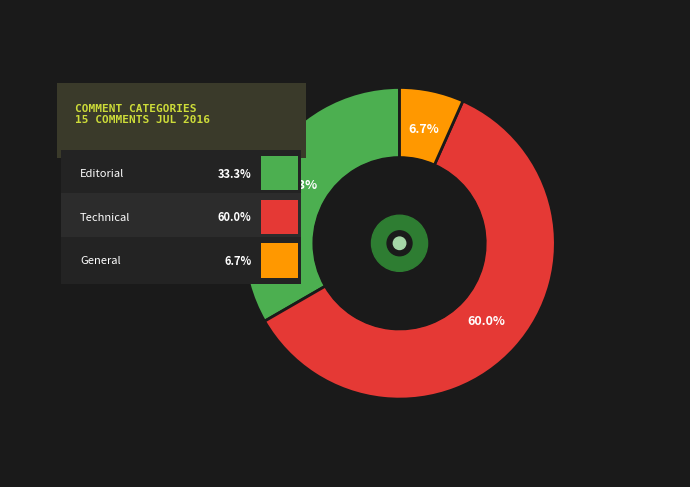

Which slice is the largest?

Technical